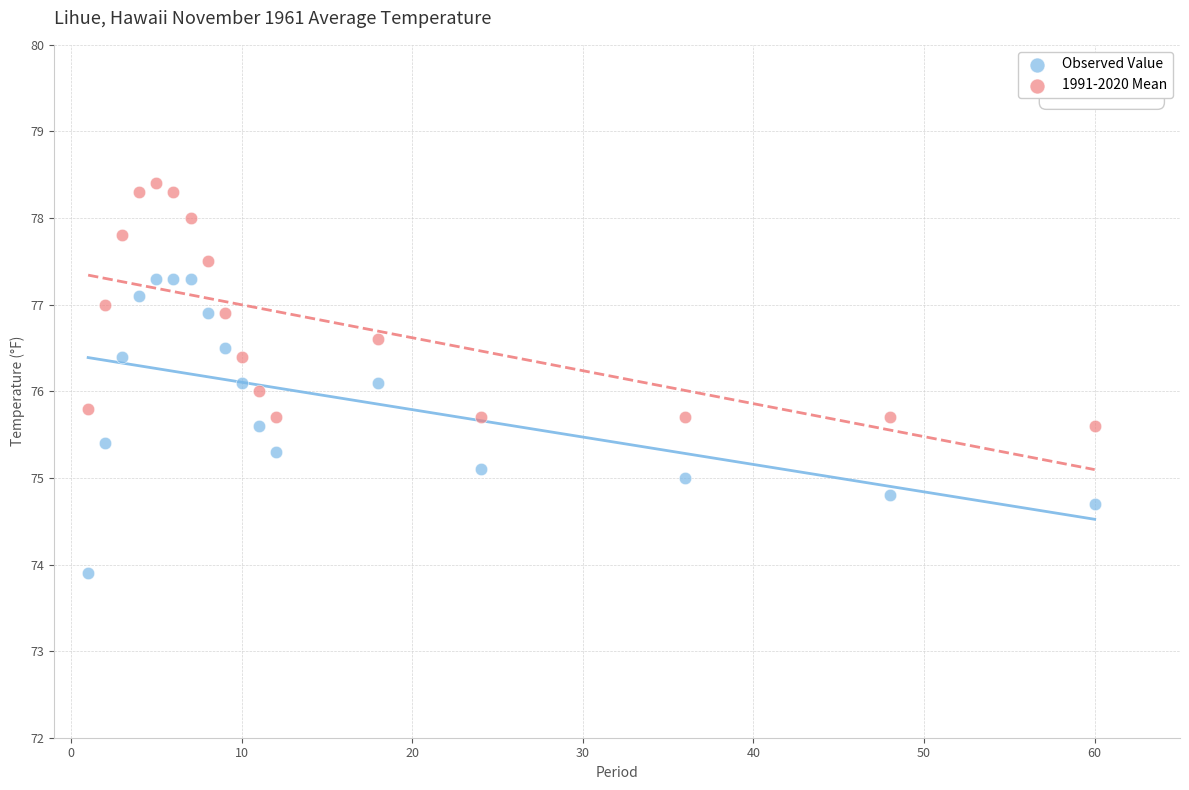

Which series has the widest spread of Y values?

Observed Value